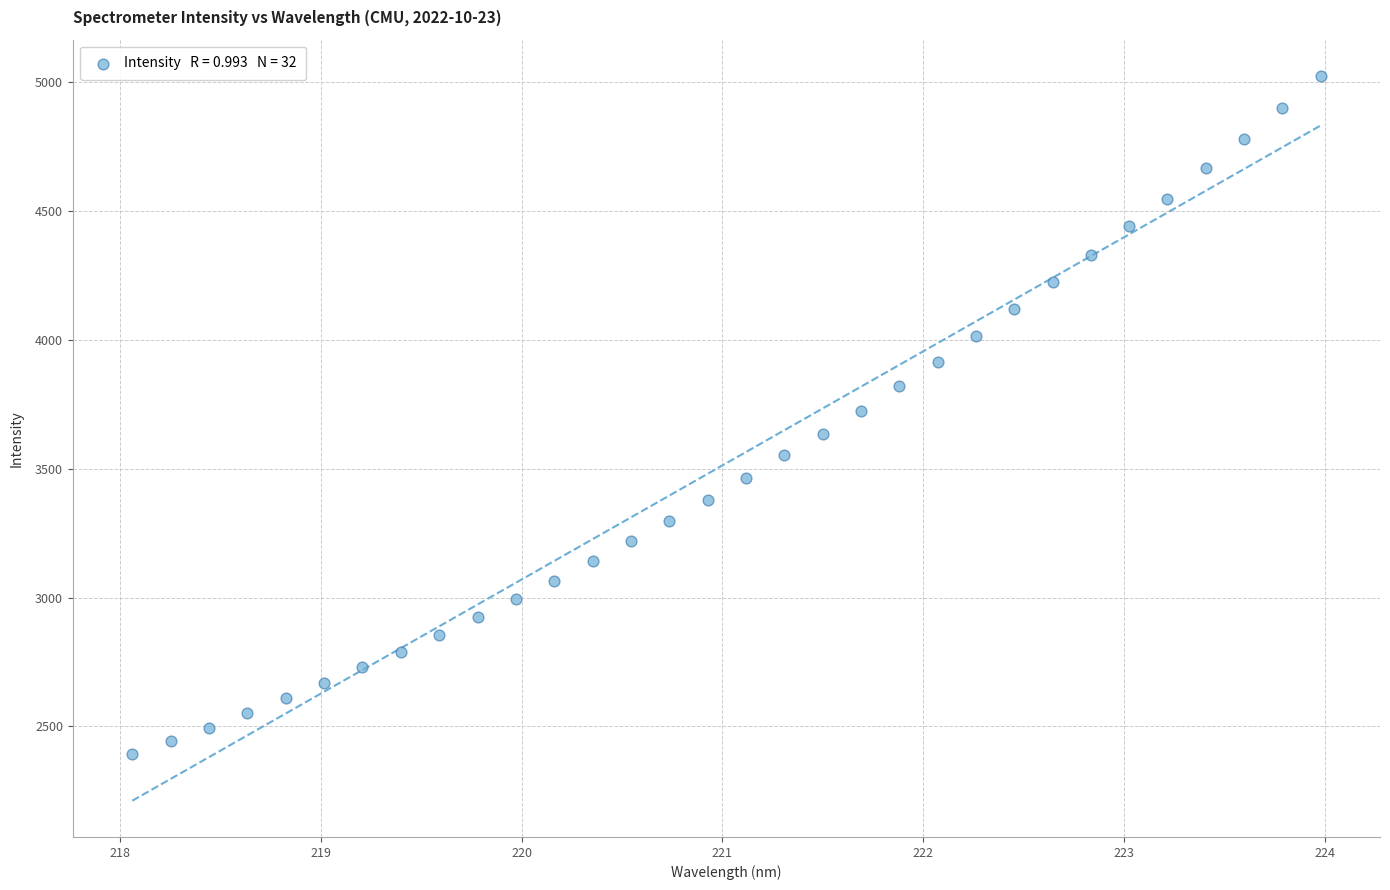

What is the range of X values (max minus min)?

5.9